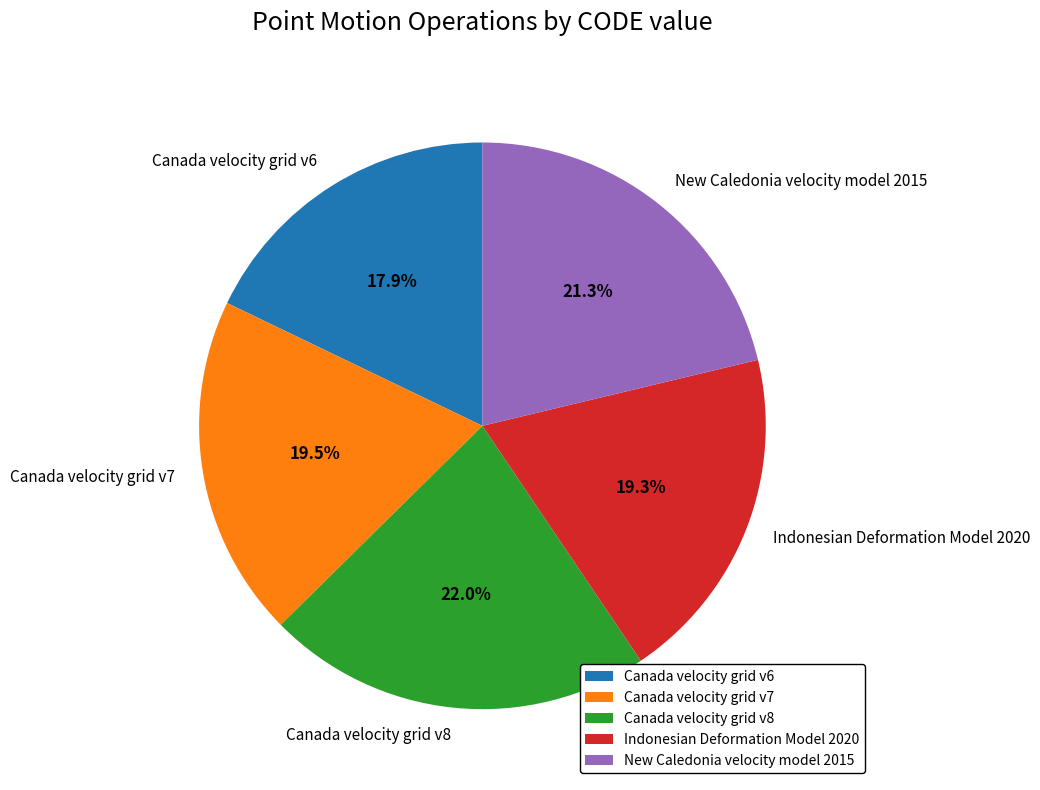

Count the number of slices in the pie.

5